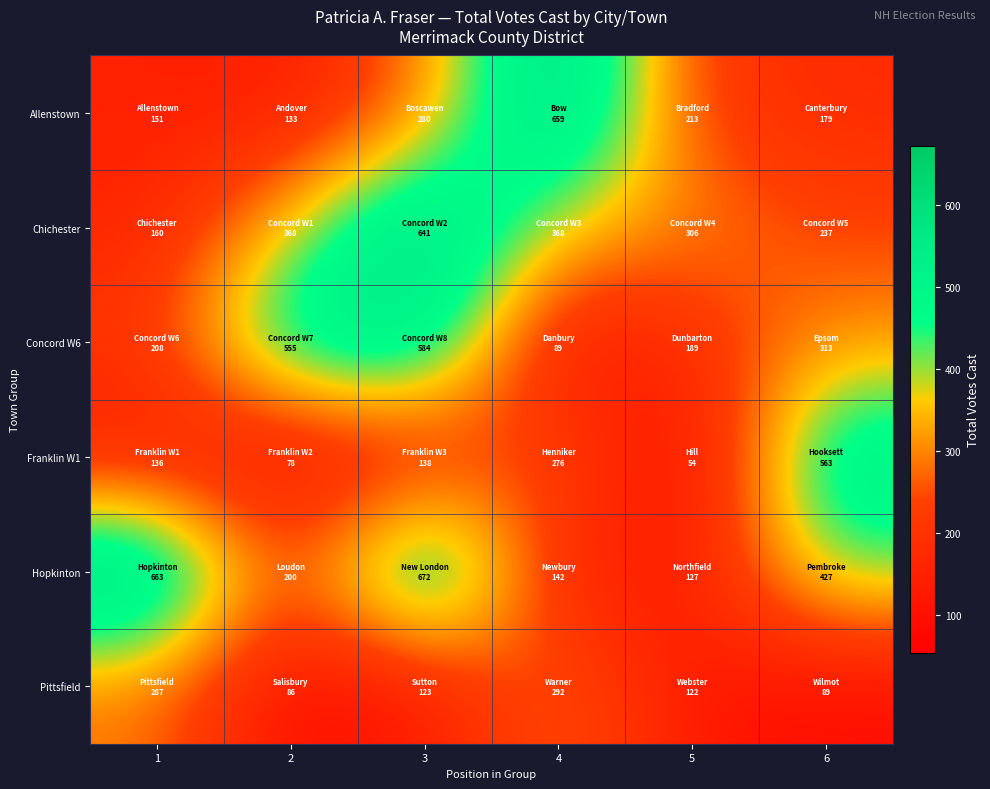

What is the total value across all series at 6?

1808